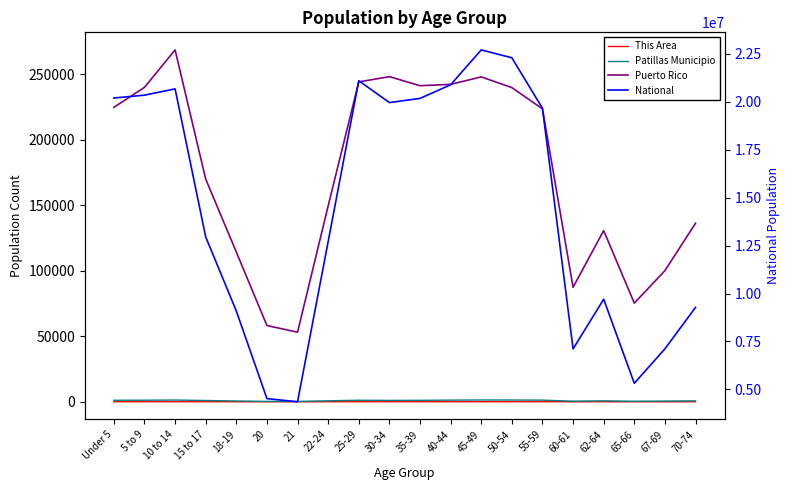

How many lines are shown in the chart?

4